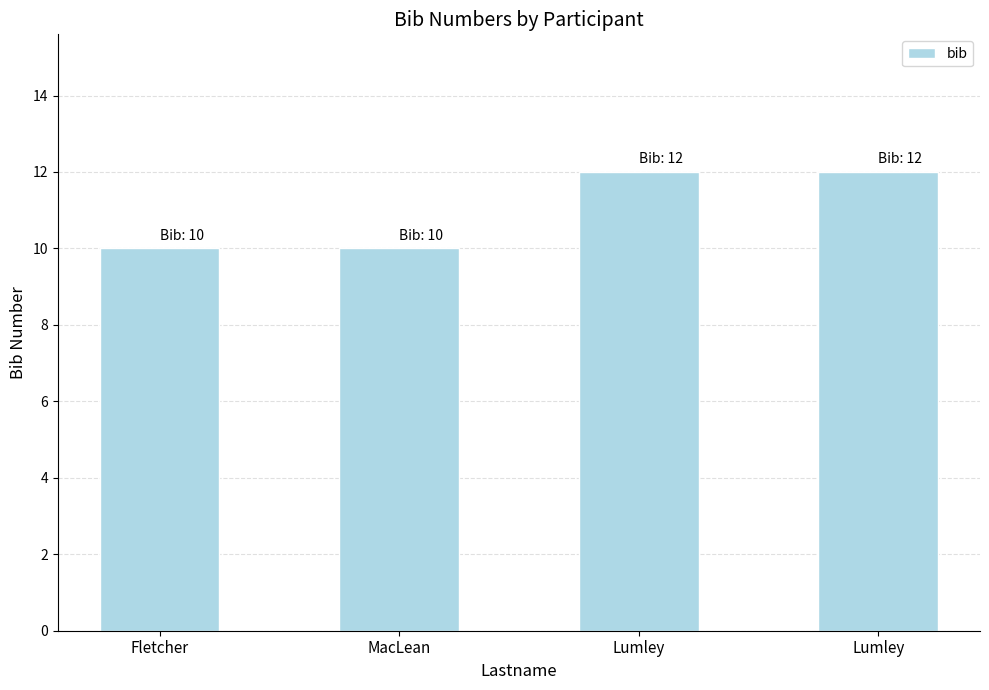

What is the average value?

11